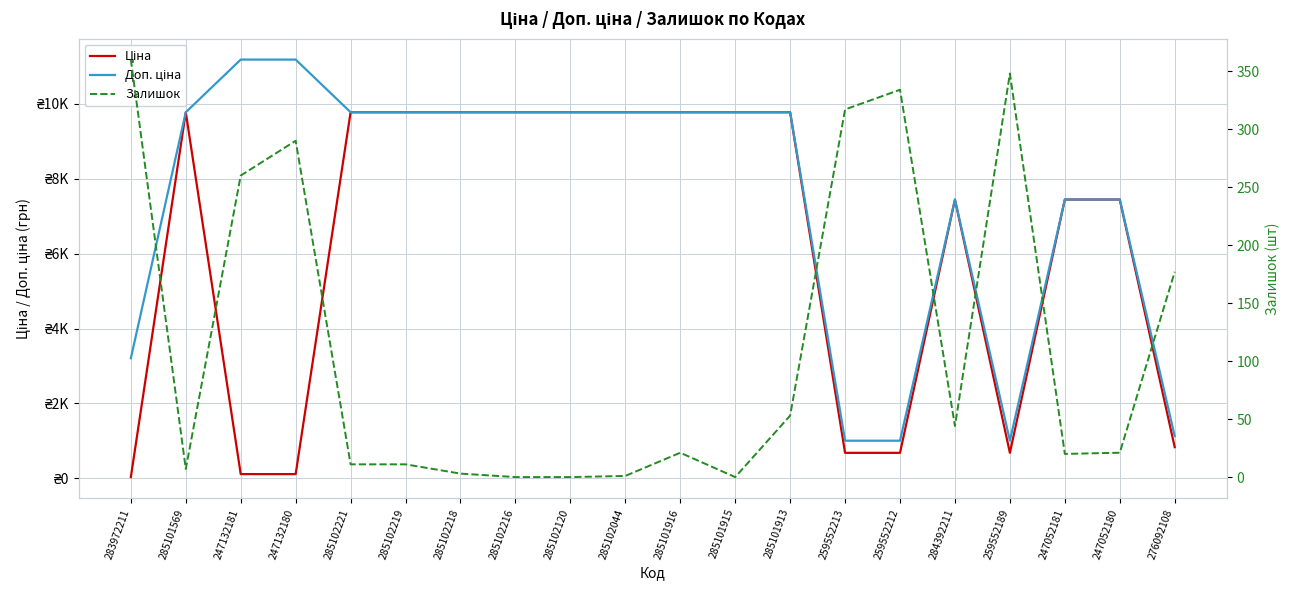

How many lines are shown in the chart?

3